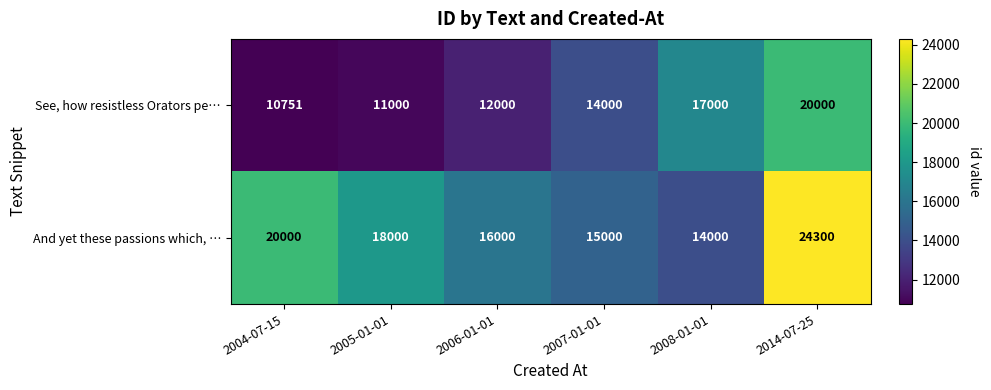

What is the difference between the maximum and minimum values in the See, how resistless Orators pe… series?

9249